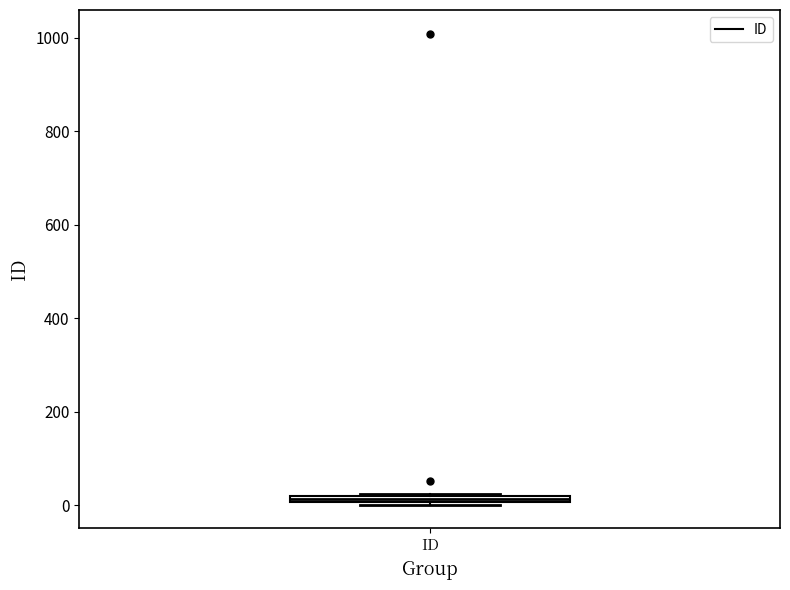

Where is the lower edge of the box for ID on the y-axis? The values are not printed on the chart, so give them approximately, as read against the axis.

0